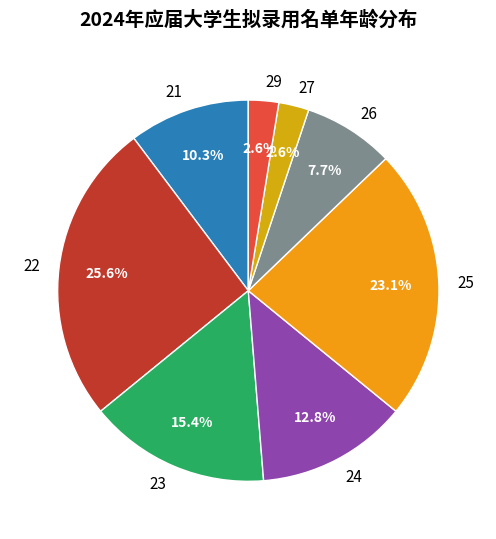

To the nearest percent, what is the average slice percentage?

12%